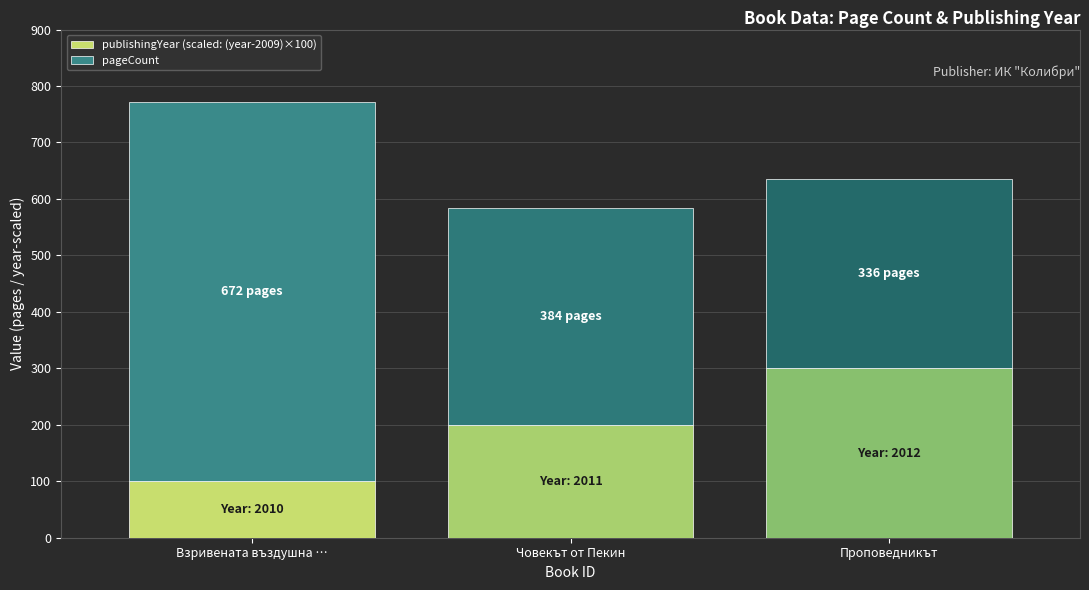

The value of publishingYear (scaled: (year-2009)×100) at Човекът от Пекин is 130. True or false?

False